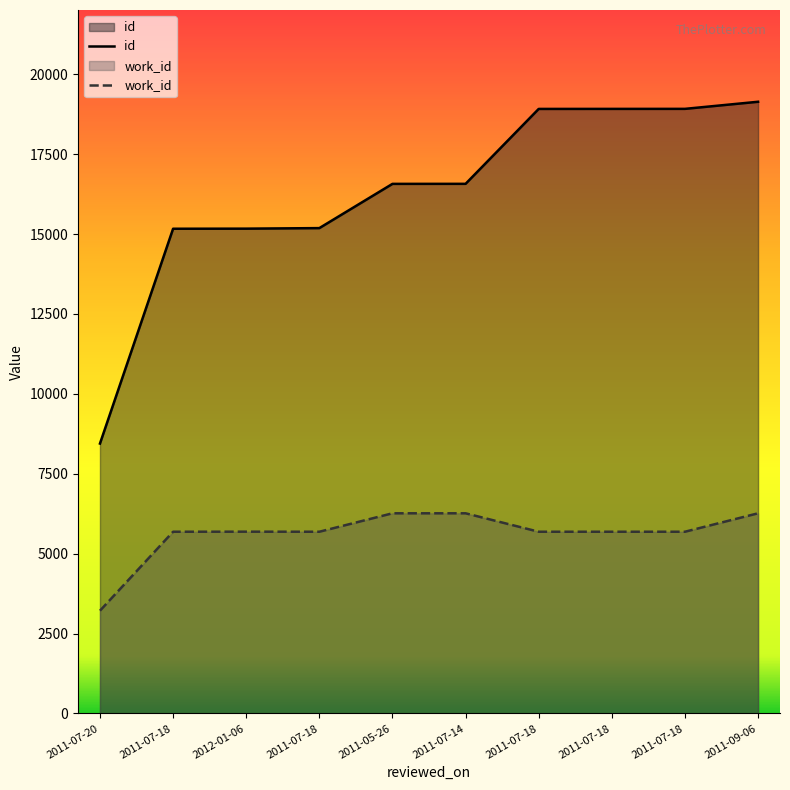

Where is the first local maximum for work_id?

2012-01-06